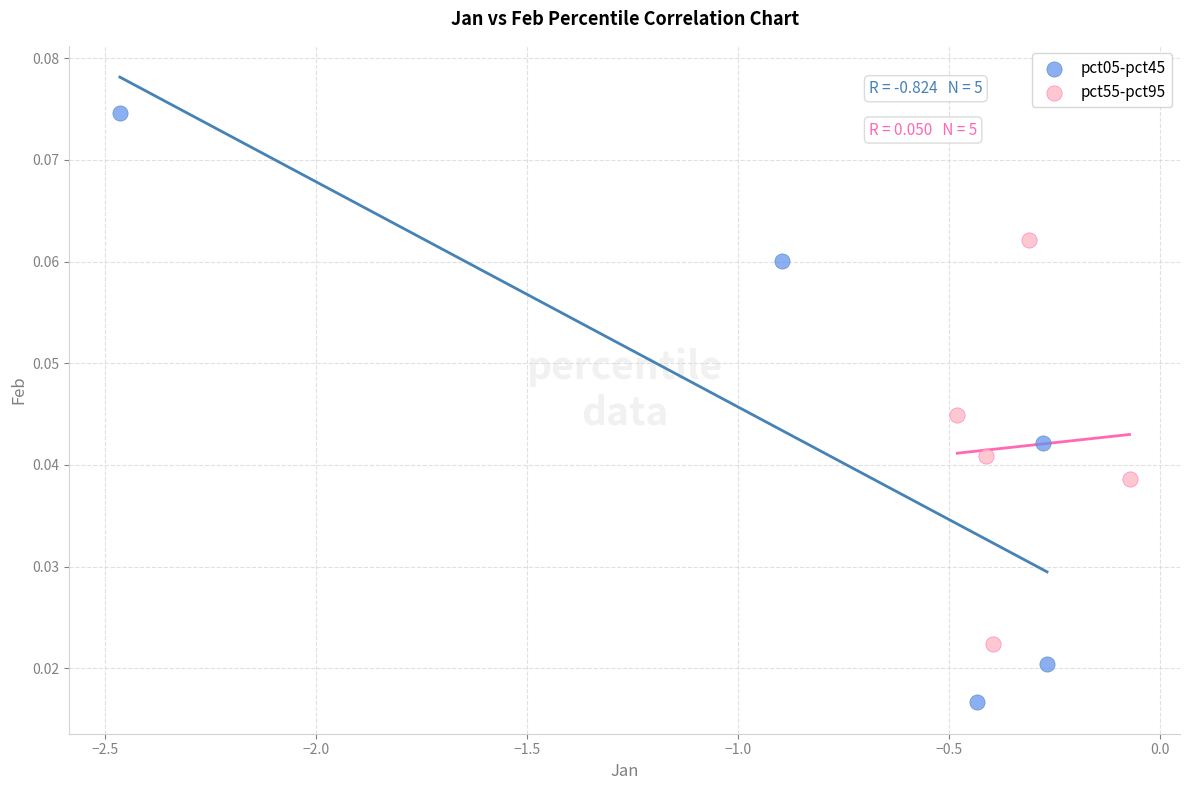

What are all the series names shown in the legend?

pct05-pct45, pct55-pct95